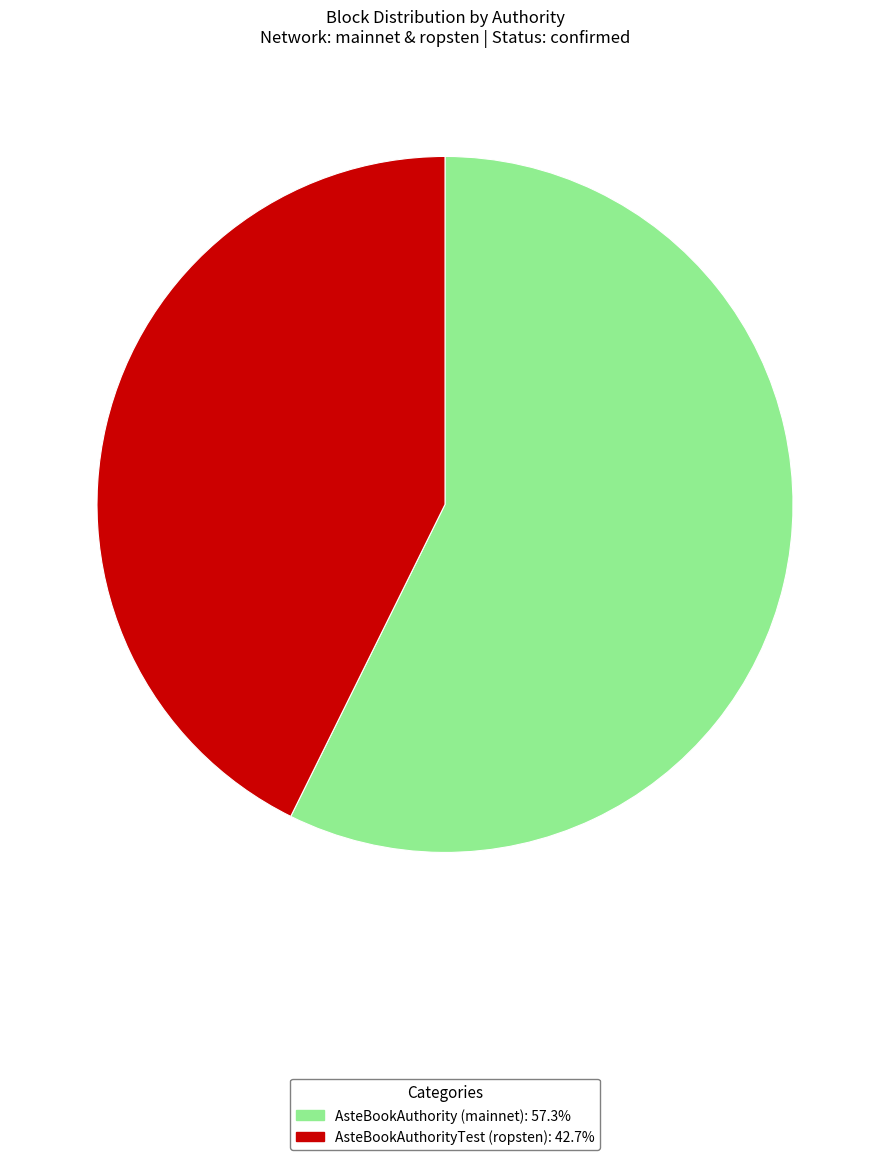

How many segments does this pie chart have?

2